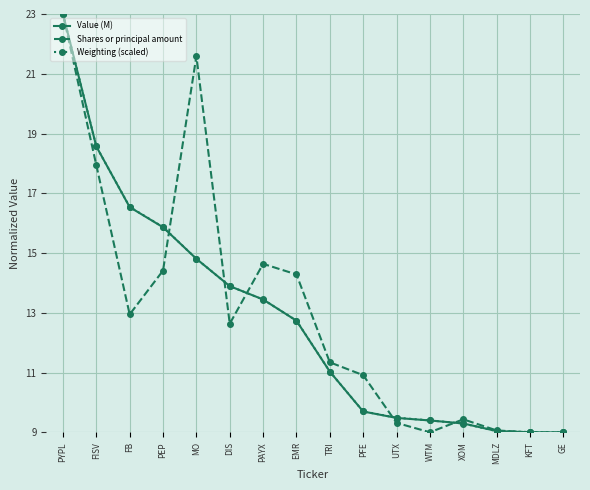

At which category does Shares or principal amount reach its first local valley?

FB